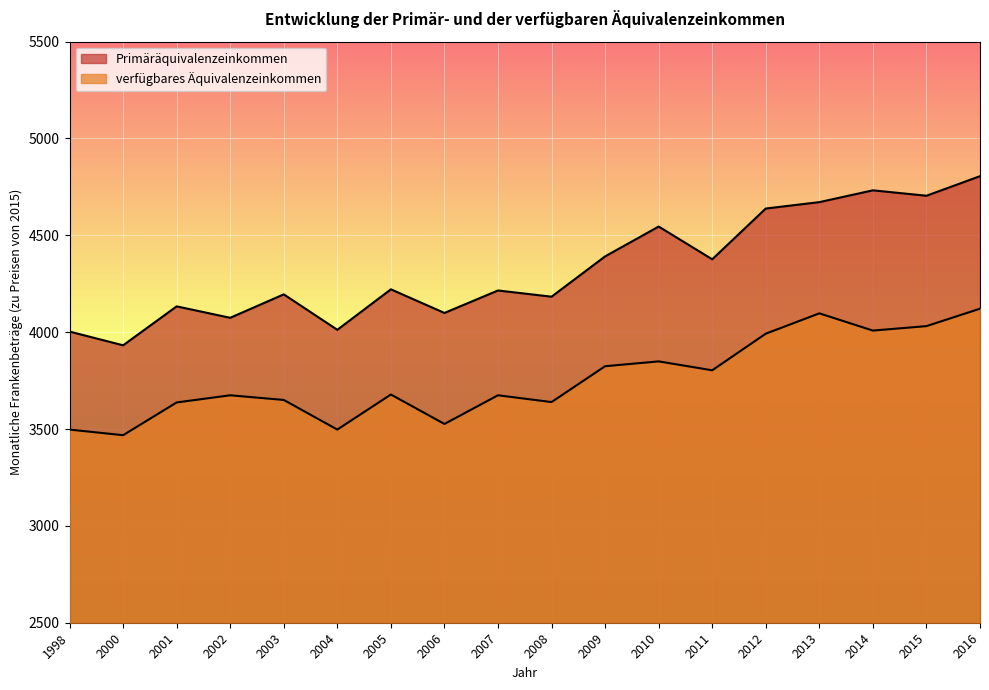

Rank the categories by Primäräquivalenzeinkommen value from lowest to highest.

2000, 1998, 2004, 2002, 2006, 2001, 2008, 2003, 2007, 2005, 2011, 2009, 2010, 2012, 2013, 2015, 2014, 2016